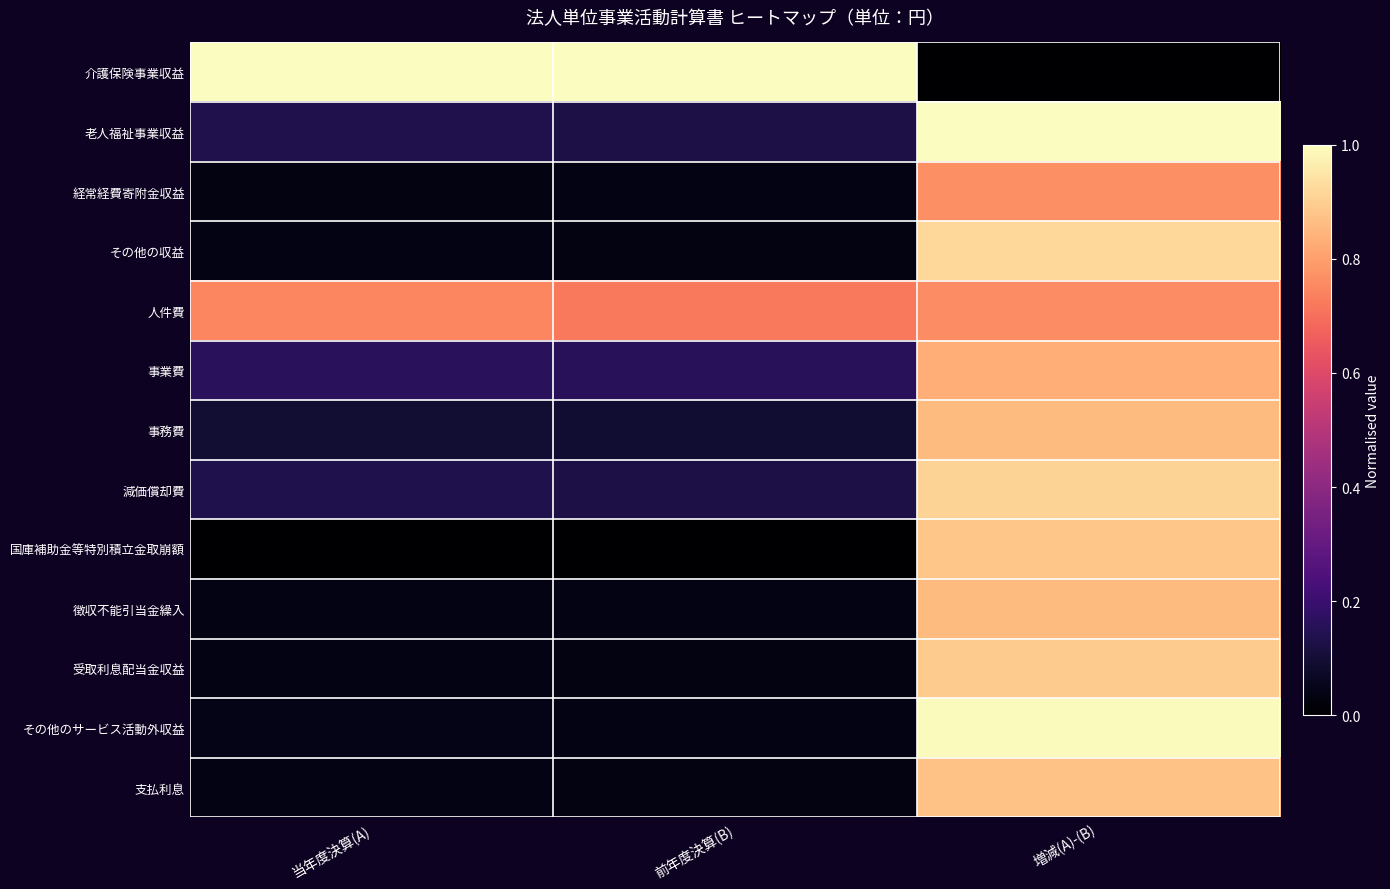

At which category is the sum across all series the highest?

増減(A)-(B)